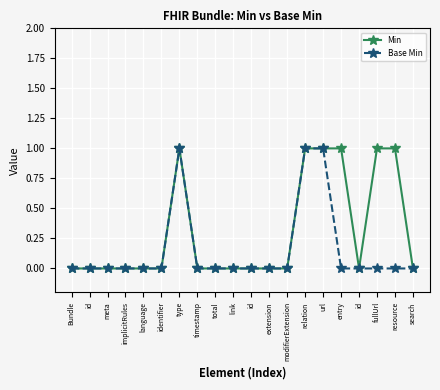

True or false: Min and Base Min cross at least once.

False